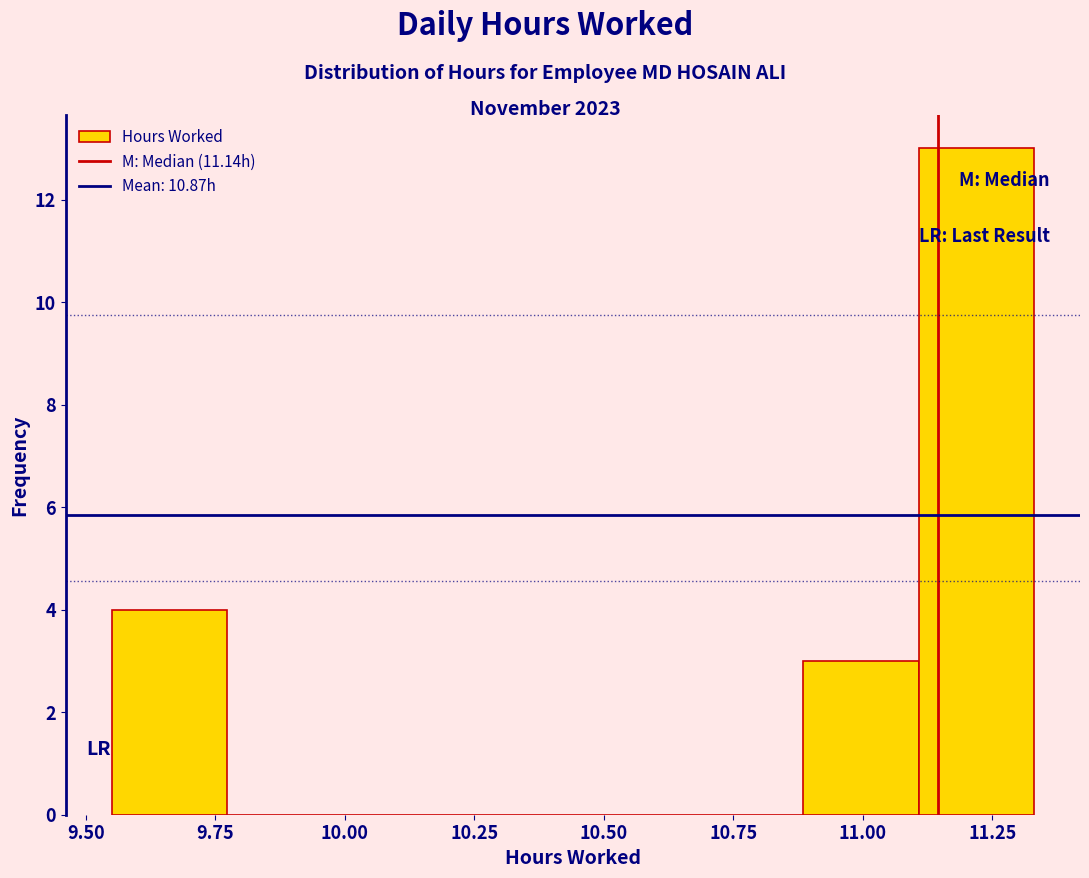

Reading left to right, list every bar in this chart as the range it spans on the x-axis followed by its height. Neither the bar edges nor the heights are printed on the chart, so give them approximately, as read against the axes.

9.55 to 9.75: 4
9.75 to 10.00: 0
10.00 to 10.20: 0
10.20 to 10.45: 0
10.45 to 10.65: 0
10.65 to 10.90: 0
10.90 to 11.10: 3
11.10 to 11.35: 13